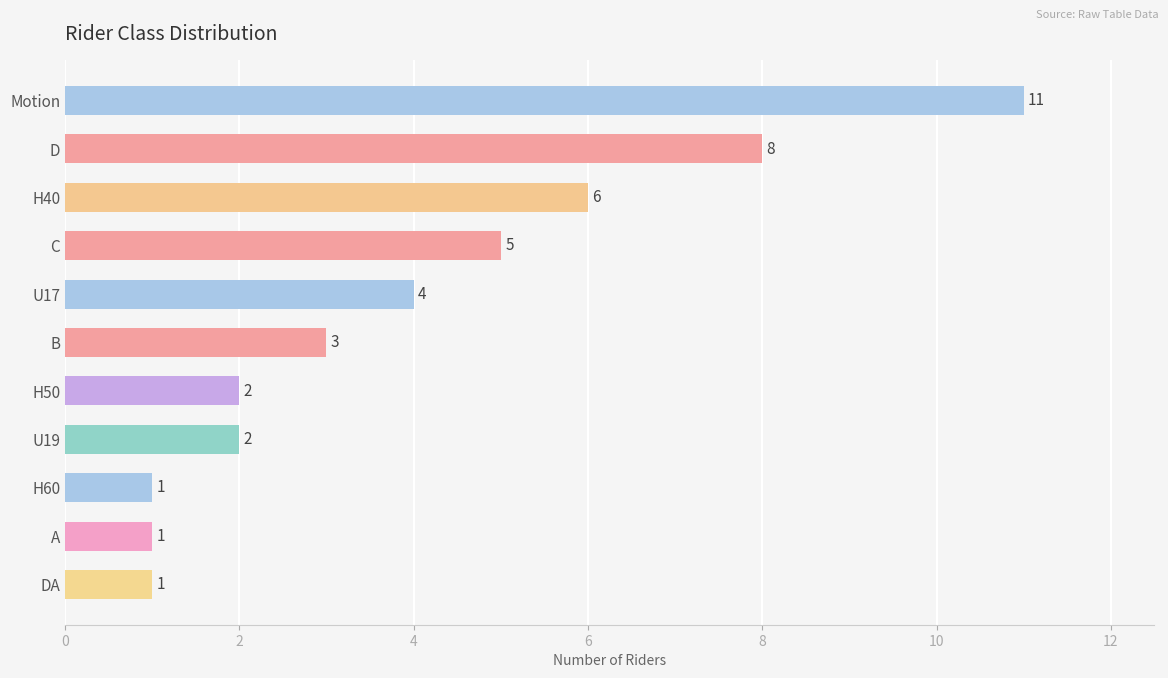

What is the difference between the values at DA and U17?

3